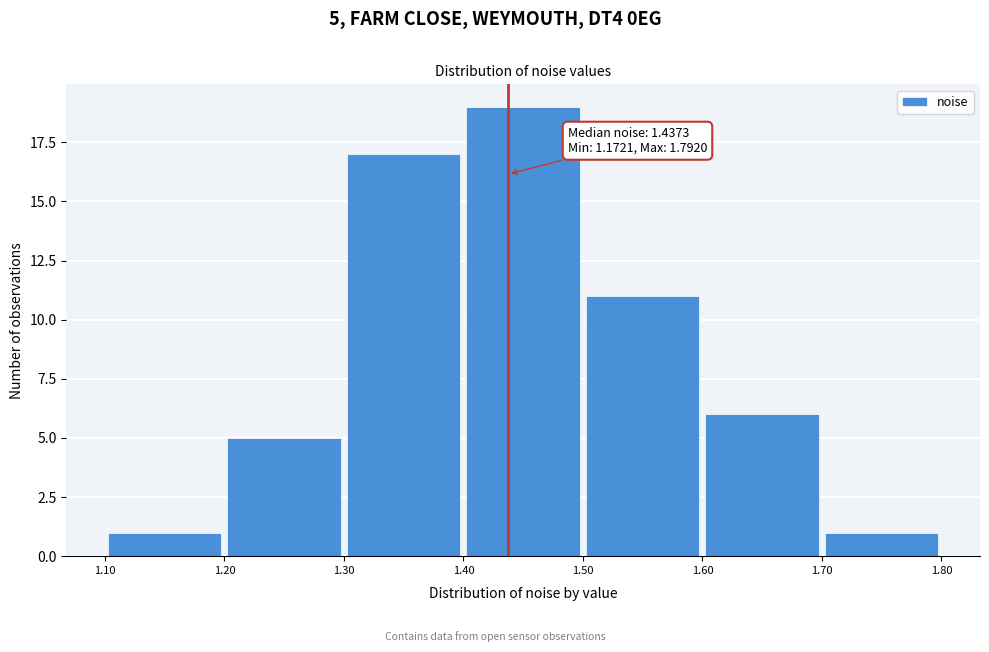

Over which range of the x-axis is the bar tallest?

1.40 to 1.50